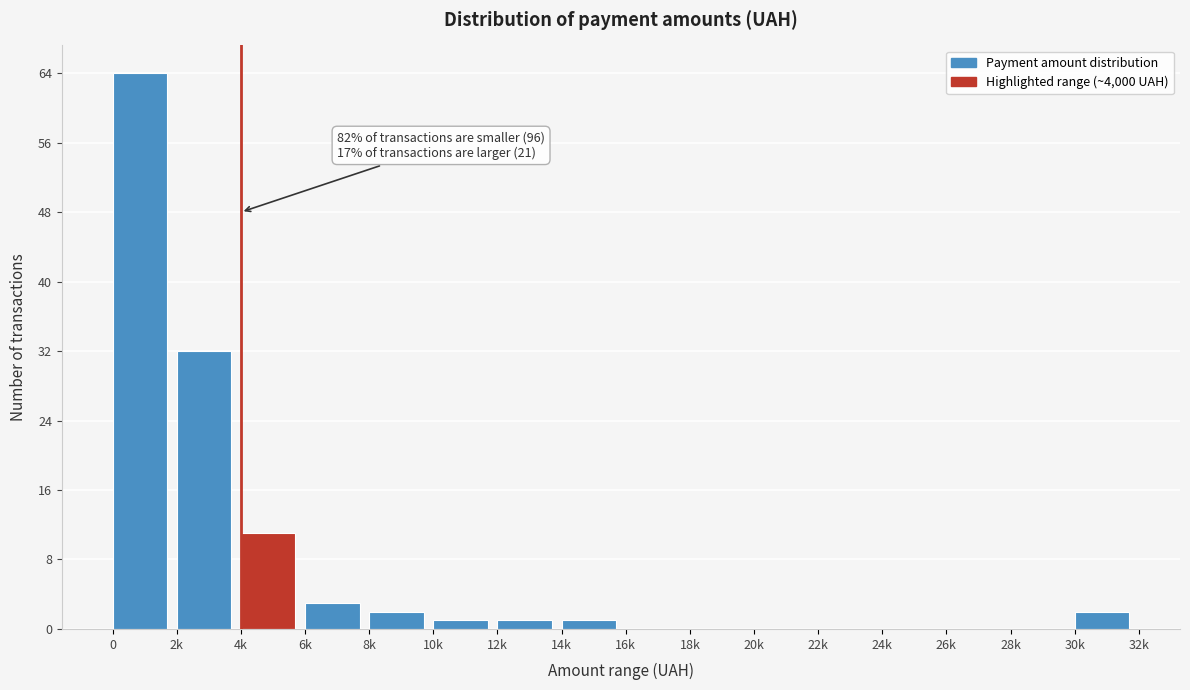

Reading left to right, extract all data points from this chart.

0=64	2k=32	4k=11	6k=3	8k=2	10k=1	12k=1	14k=1	16k=0	18k=0	20k=0	22k=0	24k=0	26k=0	28k=0	30k=2